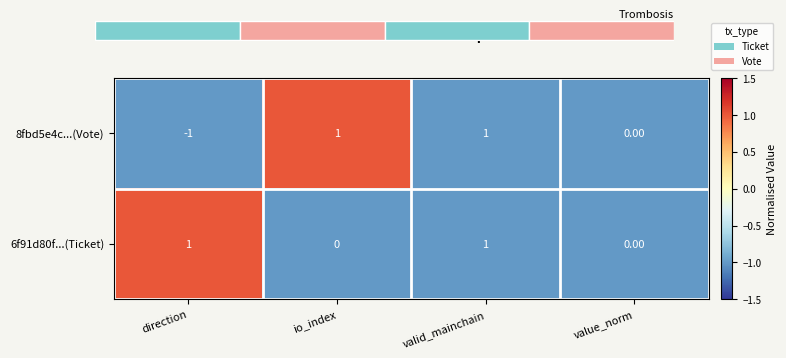

How many distinct data groups are displayed?

2